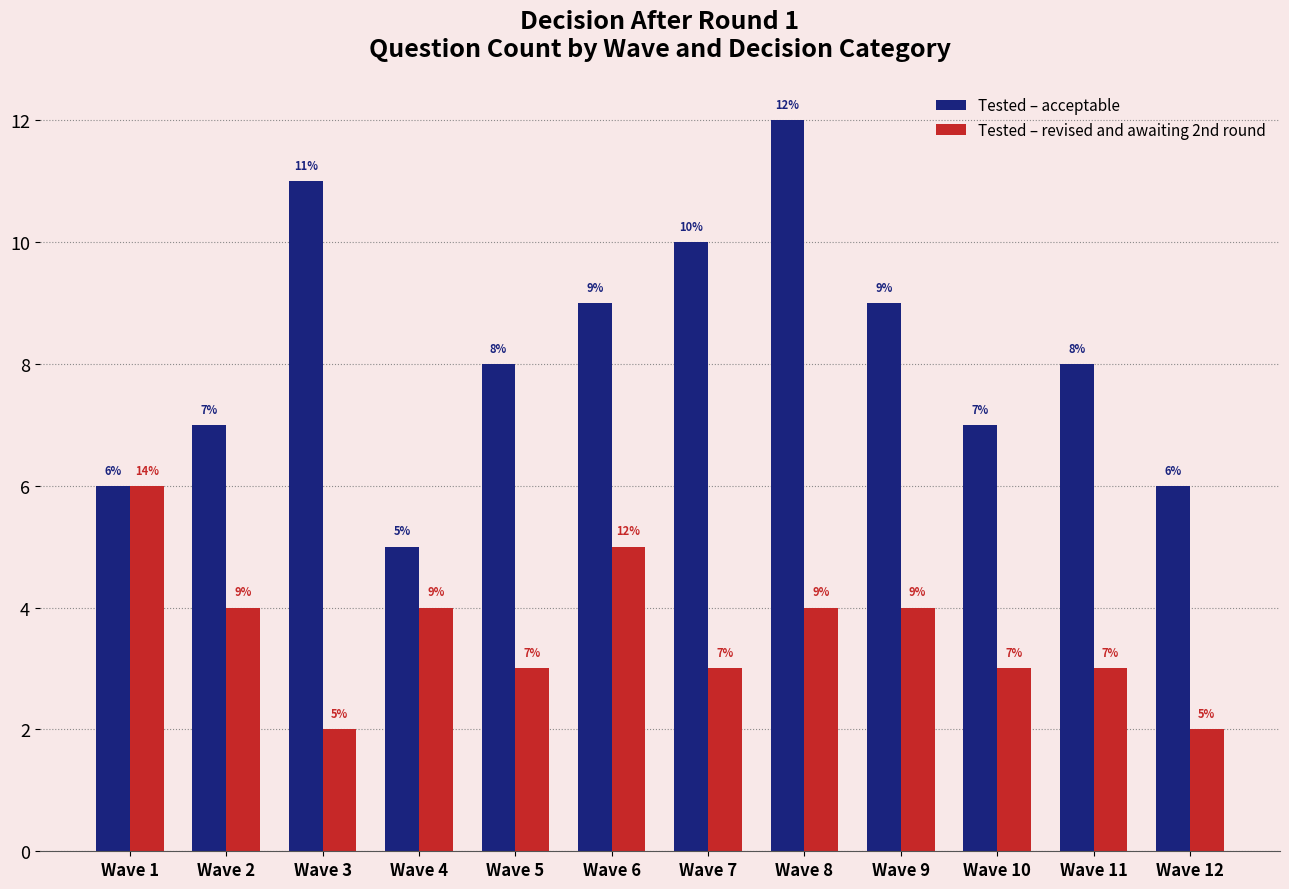

Which series has the widest spread of values?

Tested – acceptable